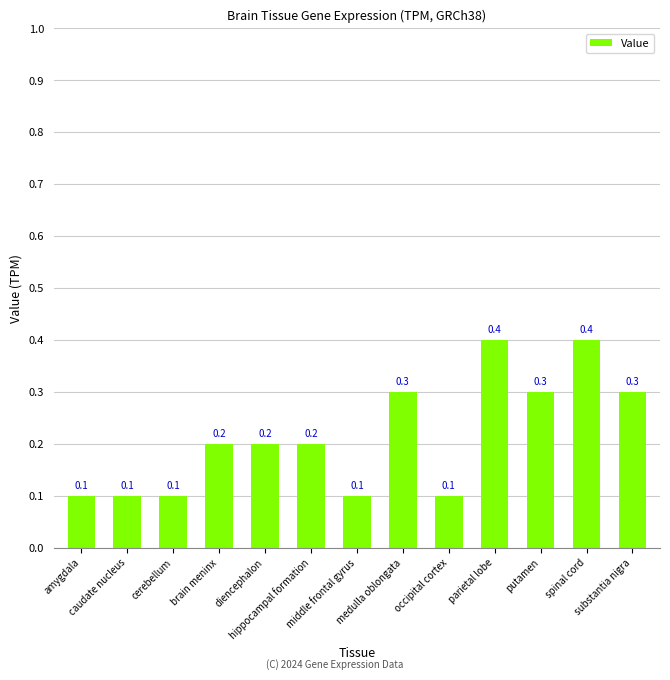

What is the smallest value displayed?

0.1